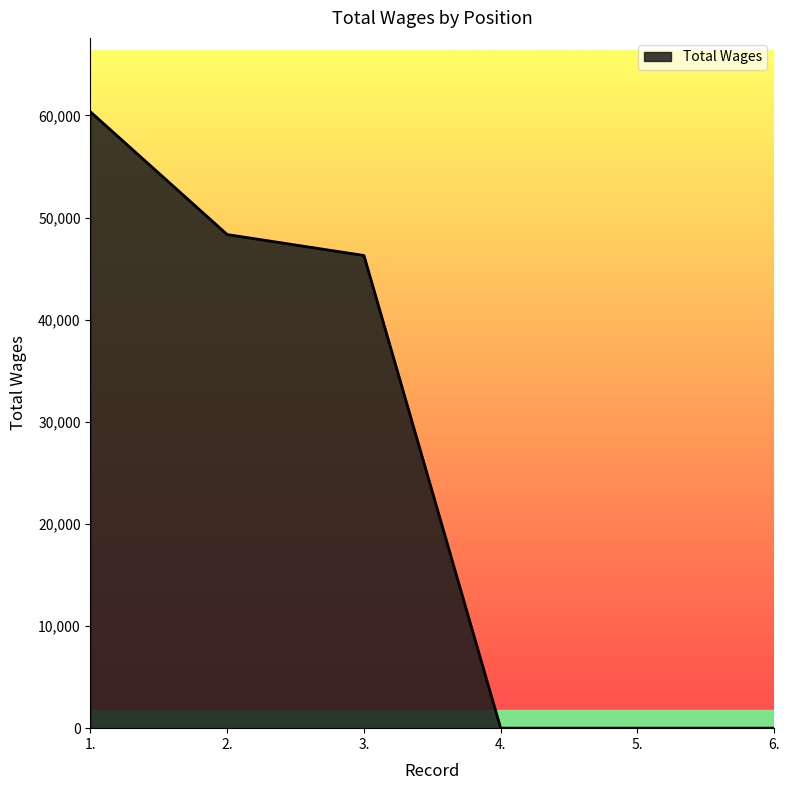

At which label does the data first exceed 46282?

1.